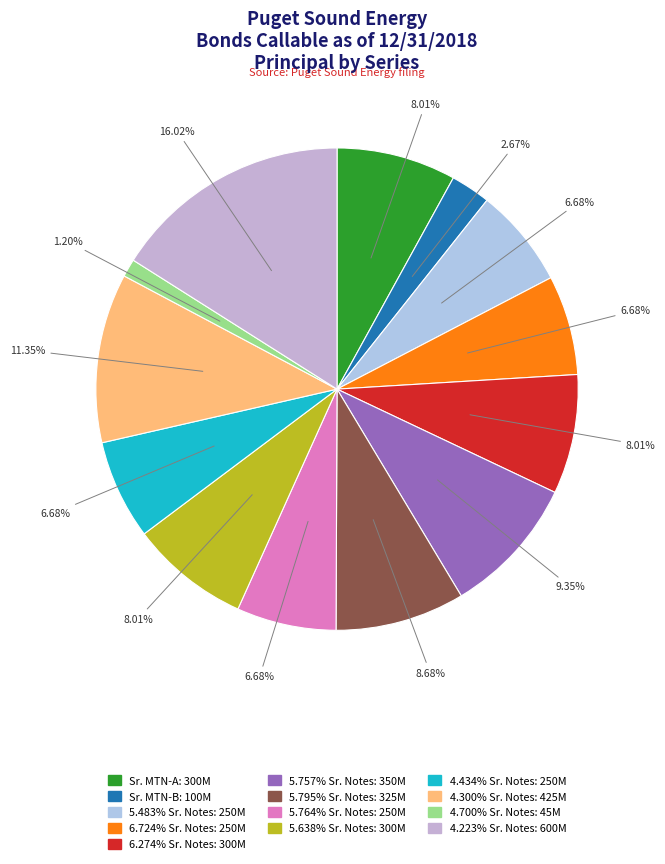

Approximately how many times larger is the value at 5.483% Sr. Notes compared to 5.764% Sr. Notes?

1.0